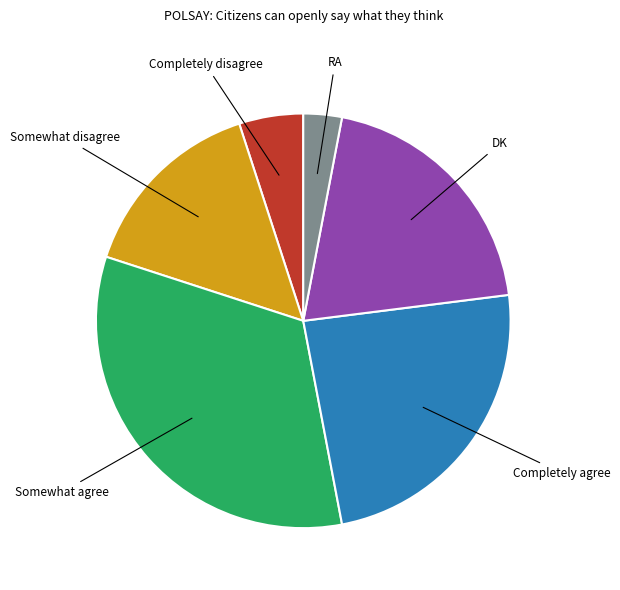

Count the number of slices in the pie.

6